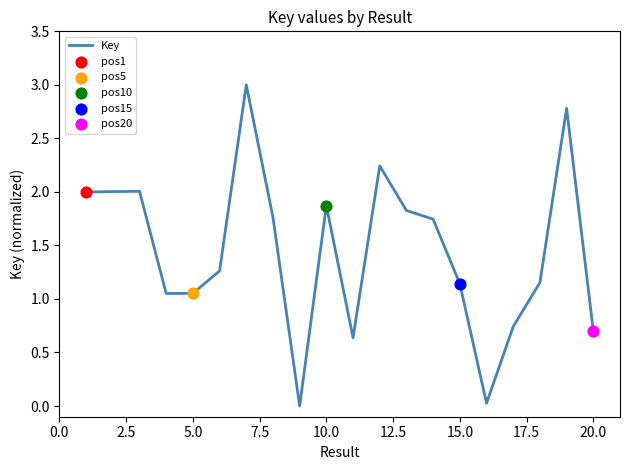

What is the maximum value shown in the chart?

3.0